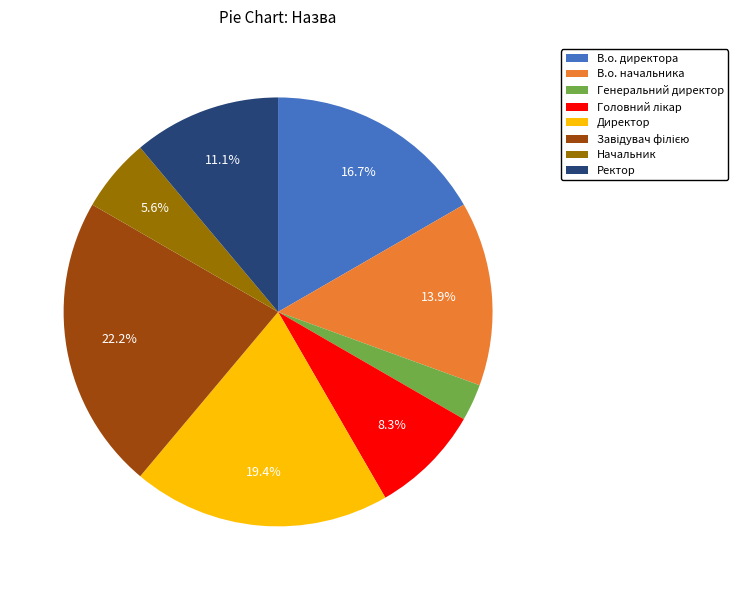

To the nearest percent, what percentage of the pie is В.о. директора?

17%